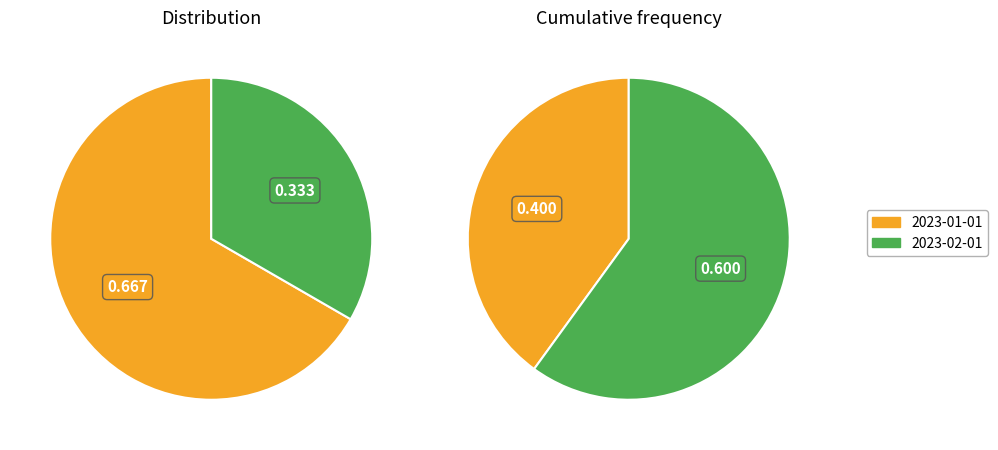

Which category has the smallest portion of the pie?

2023-02-01